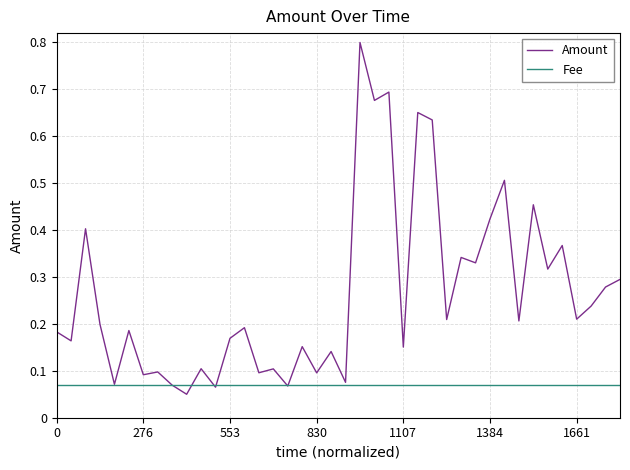

Which series has the widest spread of values?

Amount